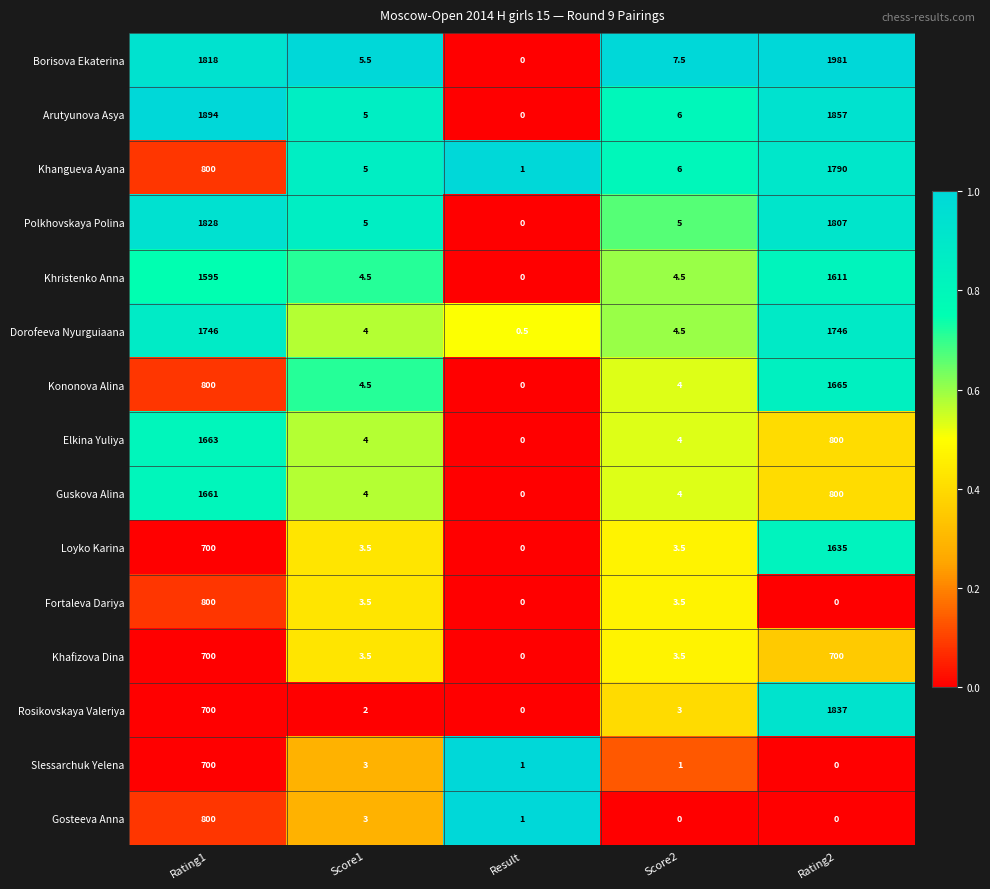

Where does the Dorofeeva Nyurguiaana series first go above 4?

Rating1